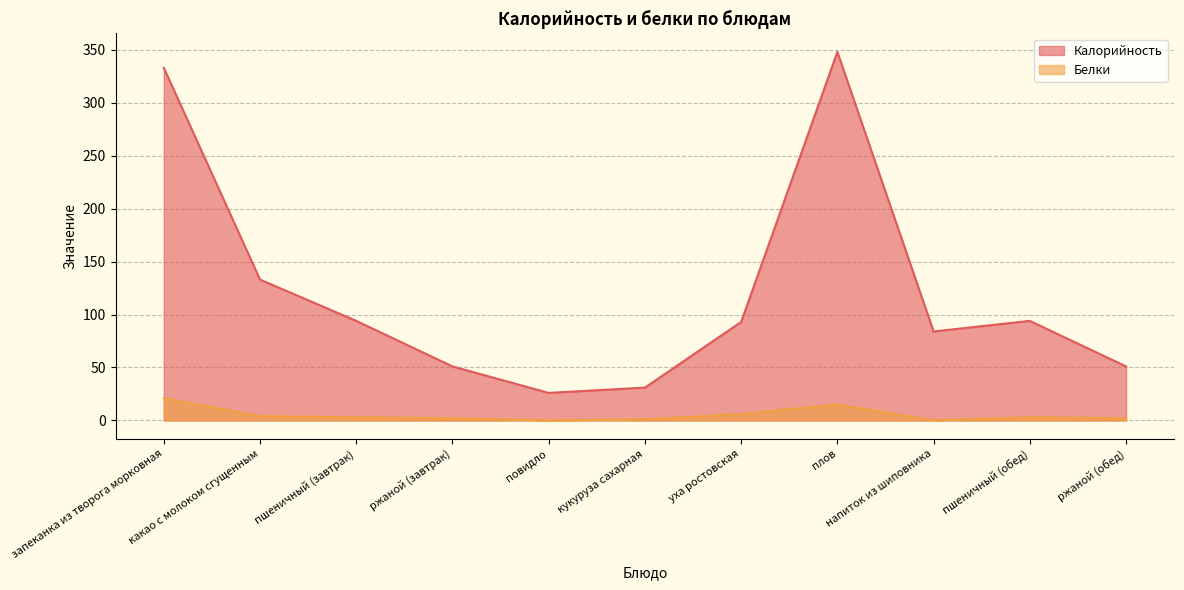

At which label does Белки first exceed 3?

запеканка из творога морковная